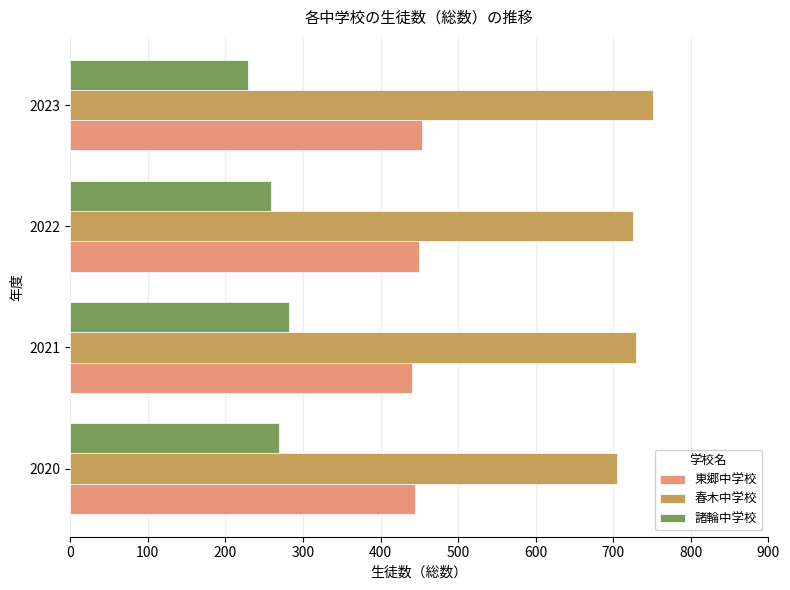

Is it true that 東郷中学校 equals 440 at 2021?

True